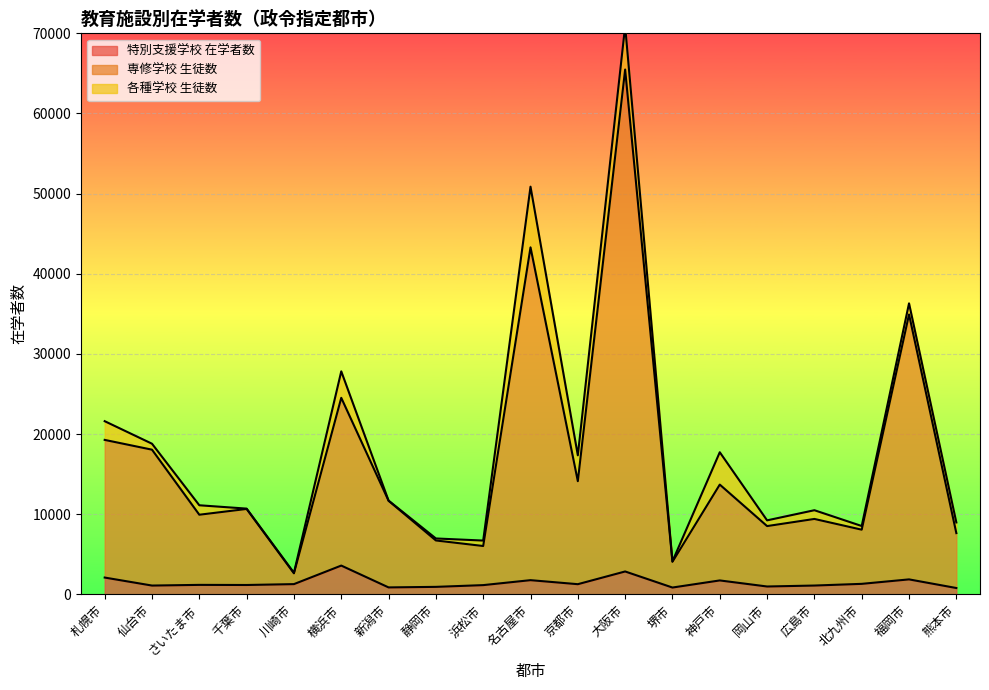

What is the average value of the 専修学校 生徒数 series?

16772